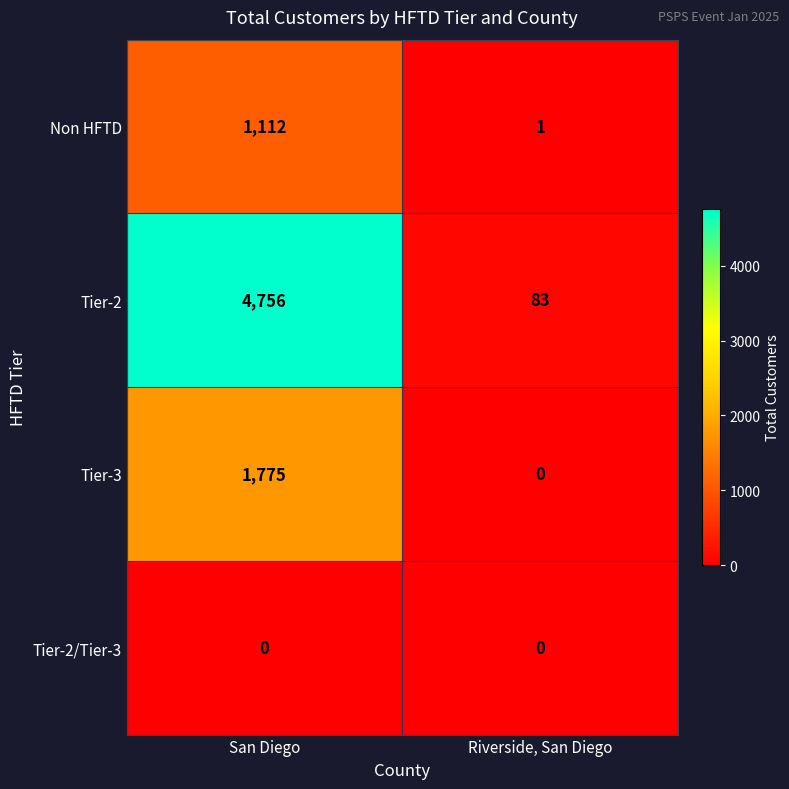

Which label corresponds to the smallest value in the chart?

Riverside, San Diego